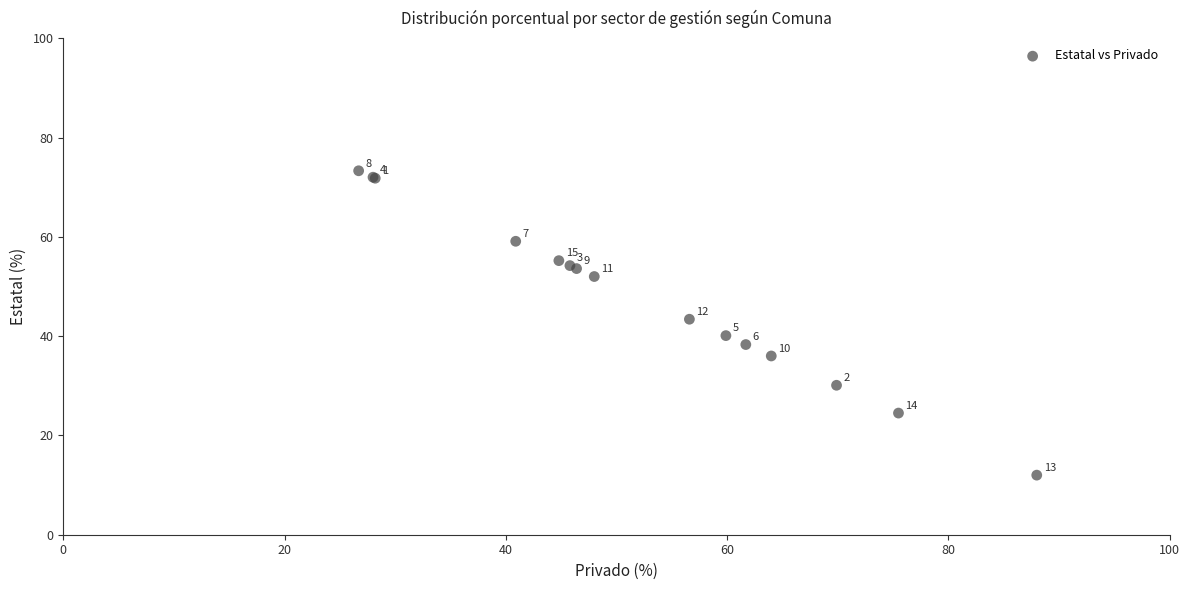

What Y value in the scatter plot is closest to 42?

43.4